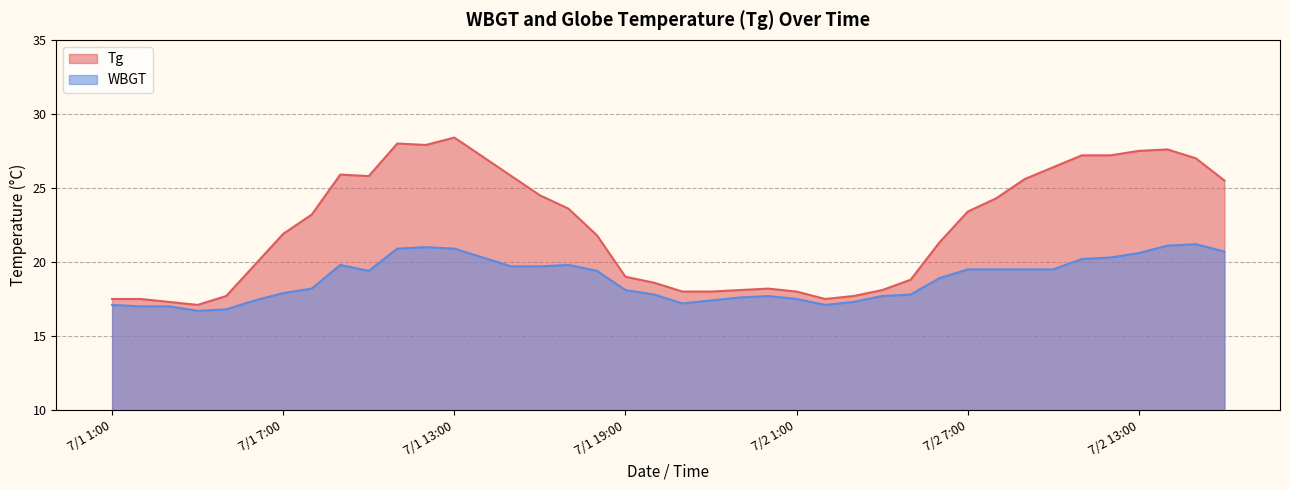

What is the average value of the Tg series?

22.3